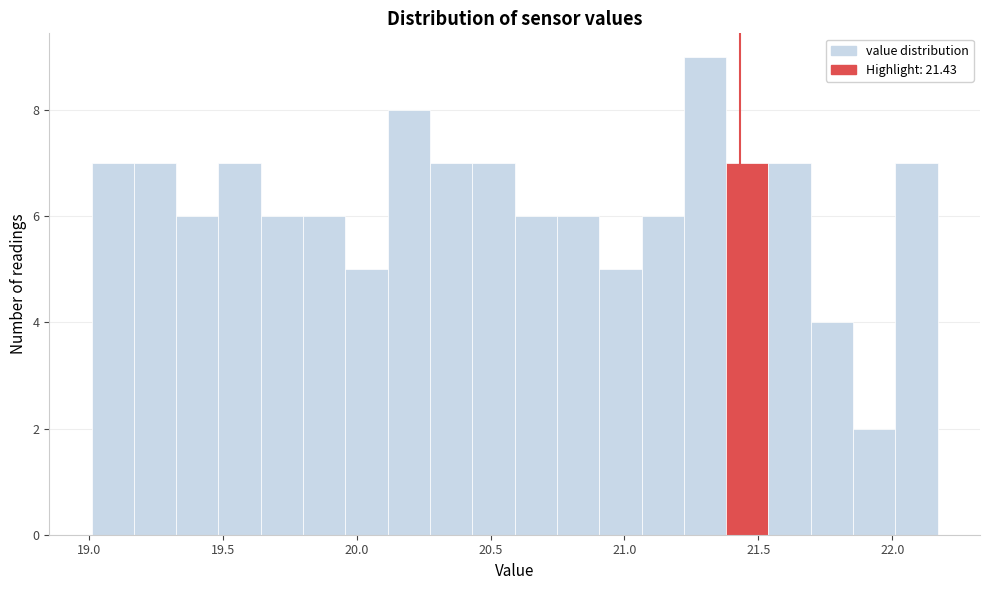

Around what value on the x-axis is the tallest bar? Give the approximate position of its centre, as read against the axis.

21.30